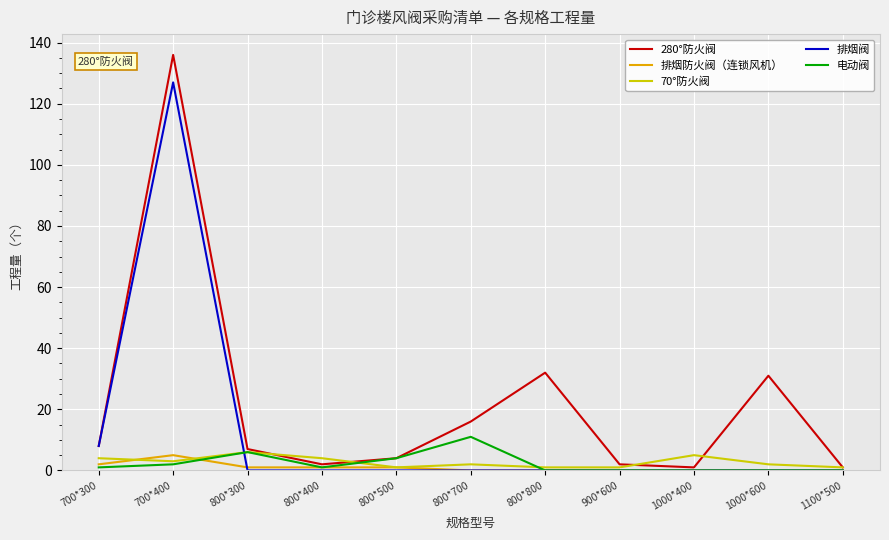

True or false: 排烟阀 has a value of 0 at 800*300.

True